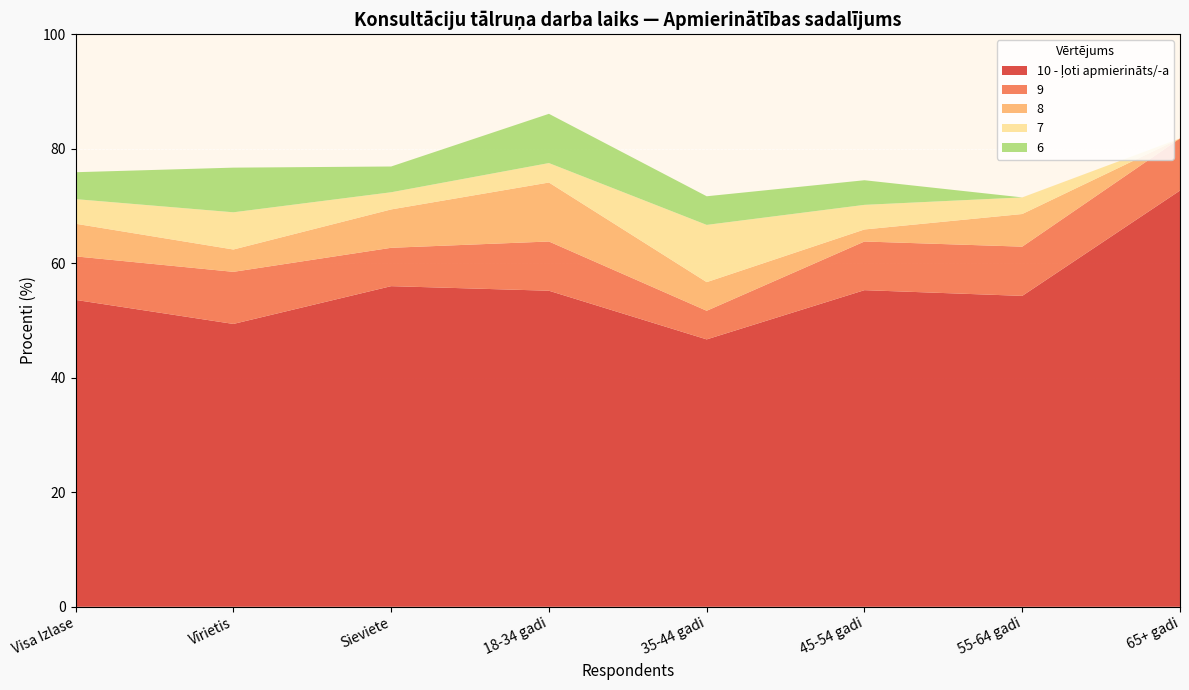

Reading left to right, extract all data points from this chart.

10 - ļoti apmierināts/-a: Visa Izlase=53.6	Vīrietis=49.4	Sieviete=56.0	18-34 gadi=55.2	35-44 gadi=46.7	45-54 gadi=55.3	55-64 gadi=54.3	65+ gadi=72.7
9: Visa Izlase=7.6	Vīrietis=9.1	Sieviete=6.7	18-34 gadi=8.6	35-44 gadi=5.0	45-54 gadi=8.5	55-64 gadi=8.6	65+ gadi=9.1
8: Visa Izlase=5.7	Vīrietis=3.9	Sieviete=6.7	18-34 gadi=10.3	35-44 gadi=5.0	45-54 gadi=2.1	55-64 gadi=5.7	65+ gadi=0.0
7: Visa Izlase=4.3	Vīrietis=6.5	Sieviete=3.0	18-34 gadi=3.4	35-44 gadi=10.0	45-54 gadi=4.3	55-64 gadi=2.9	65+ gadi=0.0
6: Visa Izlase=4.7	Vīrietis=7.8	Sieviete=4.5	18-34 gadi=8.6	35-44 gadi=5.0	45-54 gadi=4.3	55-64 gadi=0.0	65+ gadi=0.0